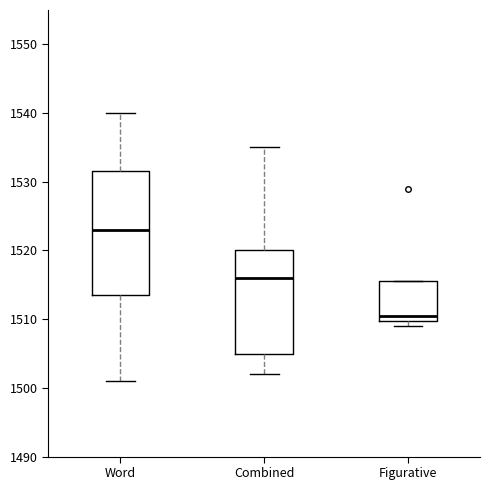

Which box has the lowest median line?

Figurative